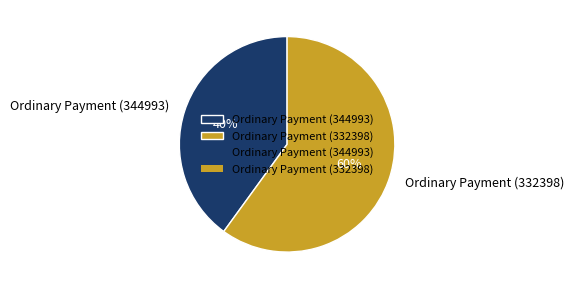

How many segments does this pie chart have?

2